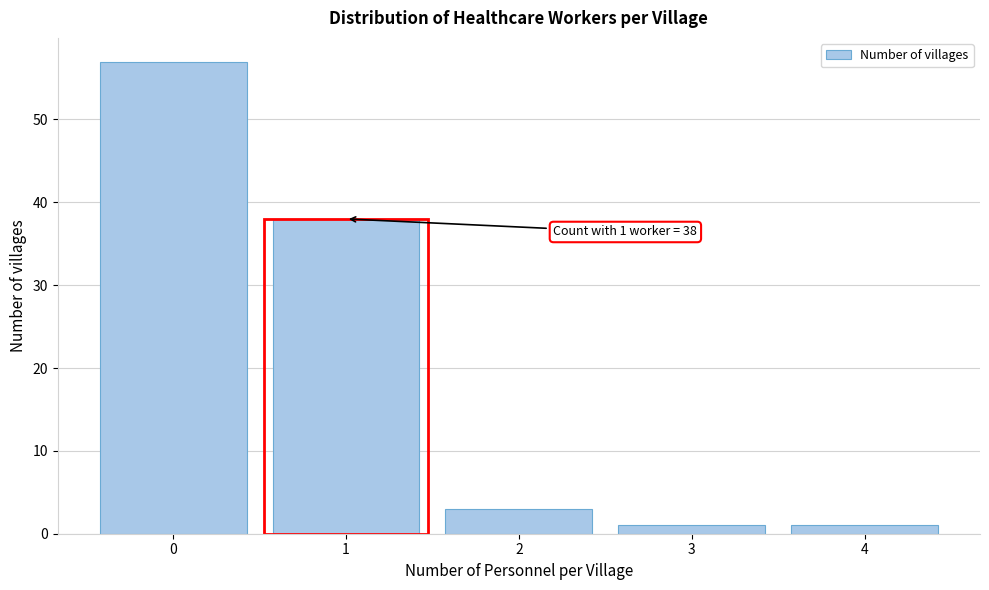

Reading left to right, extract all data points from this chart.

0=57	1=38	2=3	3=1	4=1